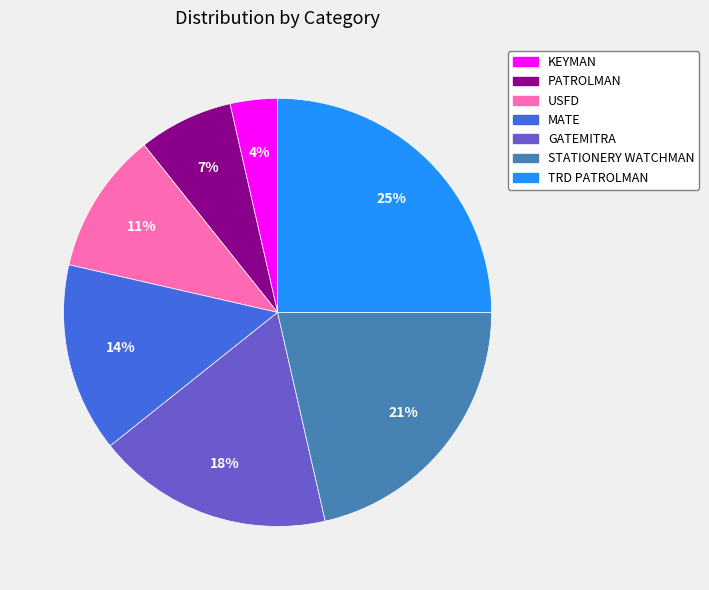

Does MATE represent more than half of the total?

No